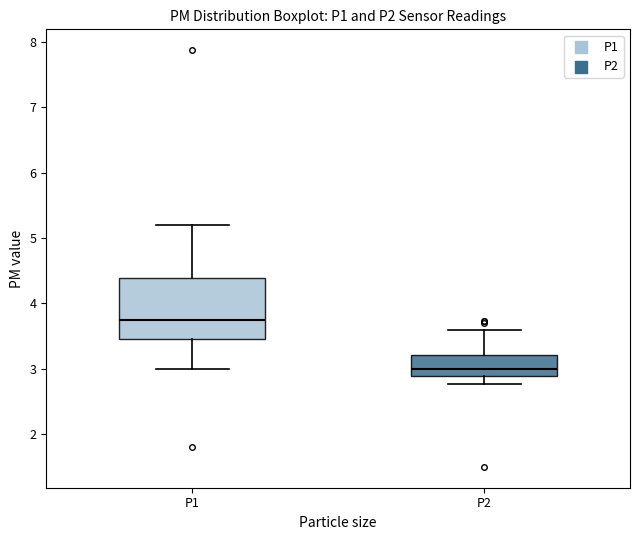

Which box has the lowest median line?

P2